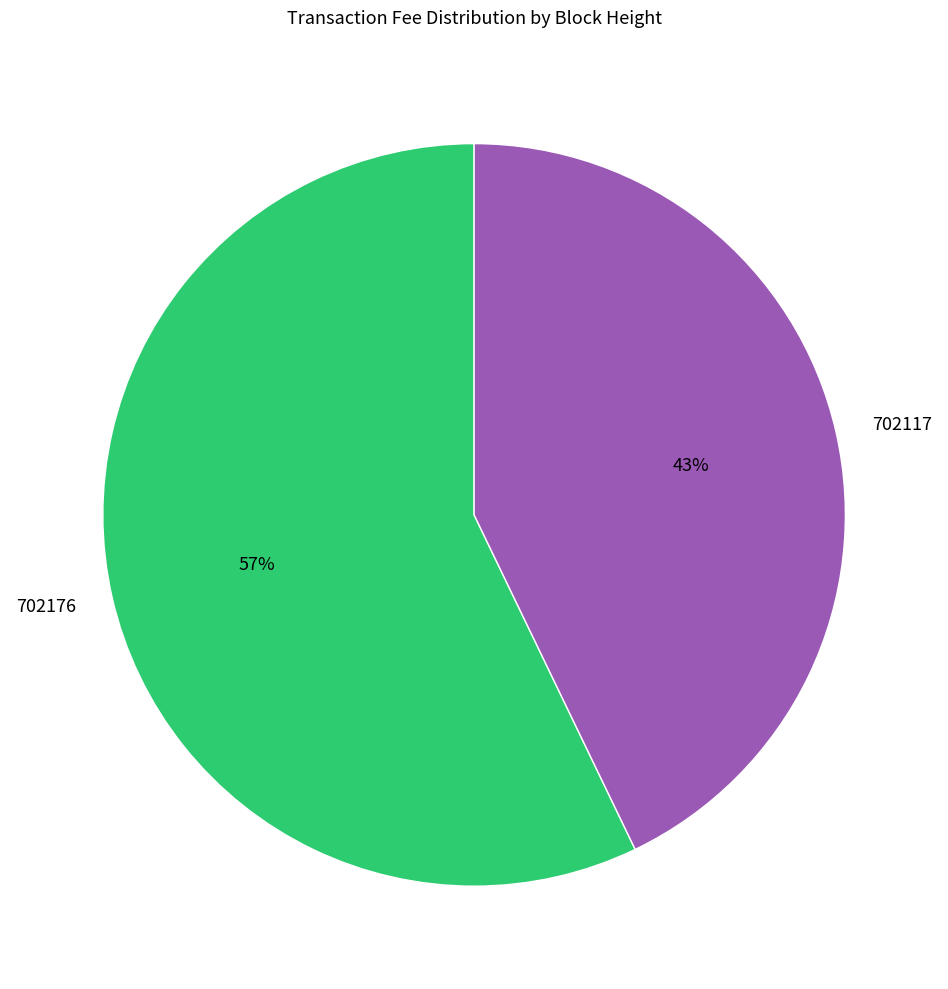

To the nearest percent, what is the average slice percentage?

50%